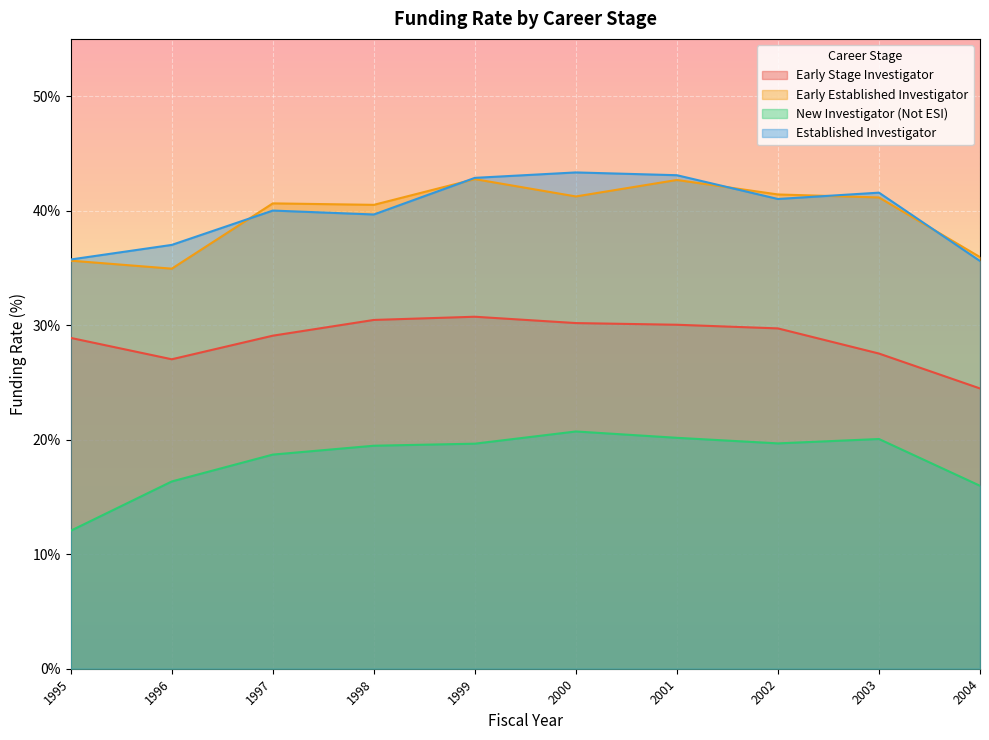

How many lines are shown in the chart?

4